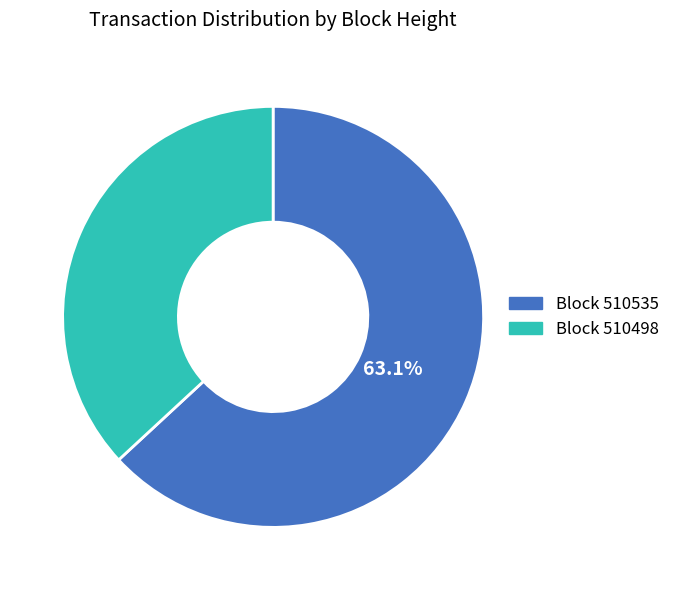

Rank the categories by value from lowest to highest.

Block 510498, Block 510535